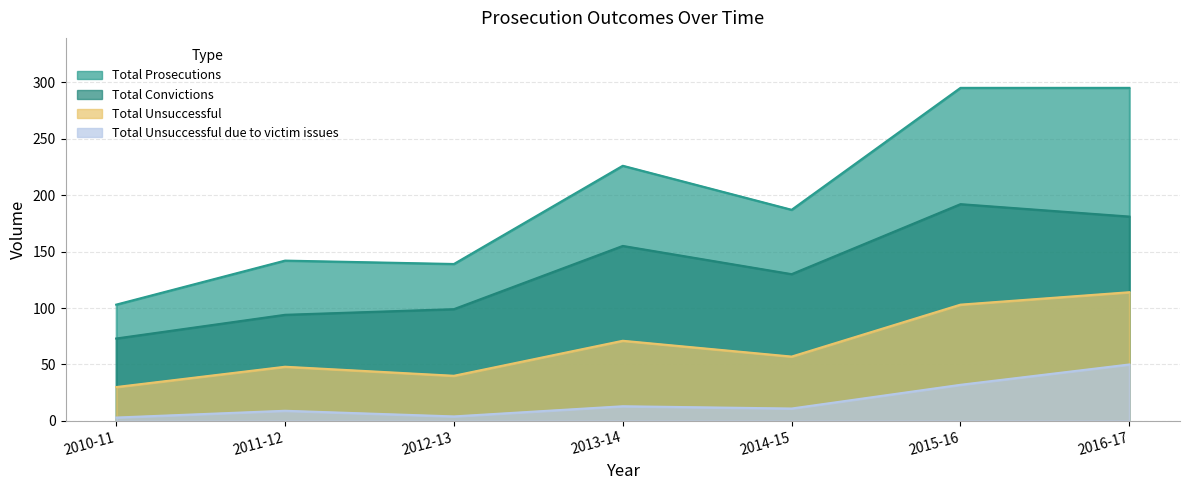

Reading left to right, extract all data points from this chart.

Total Unsuccessful due to victim issues: 3	9	4	13	11	32	50
Total Unsuccessful: 30	48	40	71	57	103	114
Total Convictions: 73	94	99	155	130	192	181
Total Prosecutions: 103	142	139	226	187	295	295